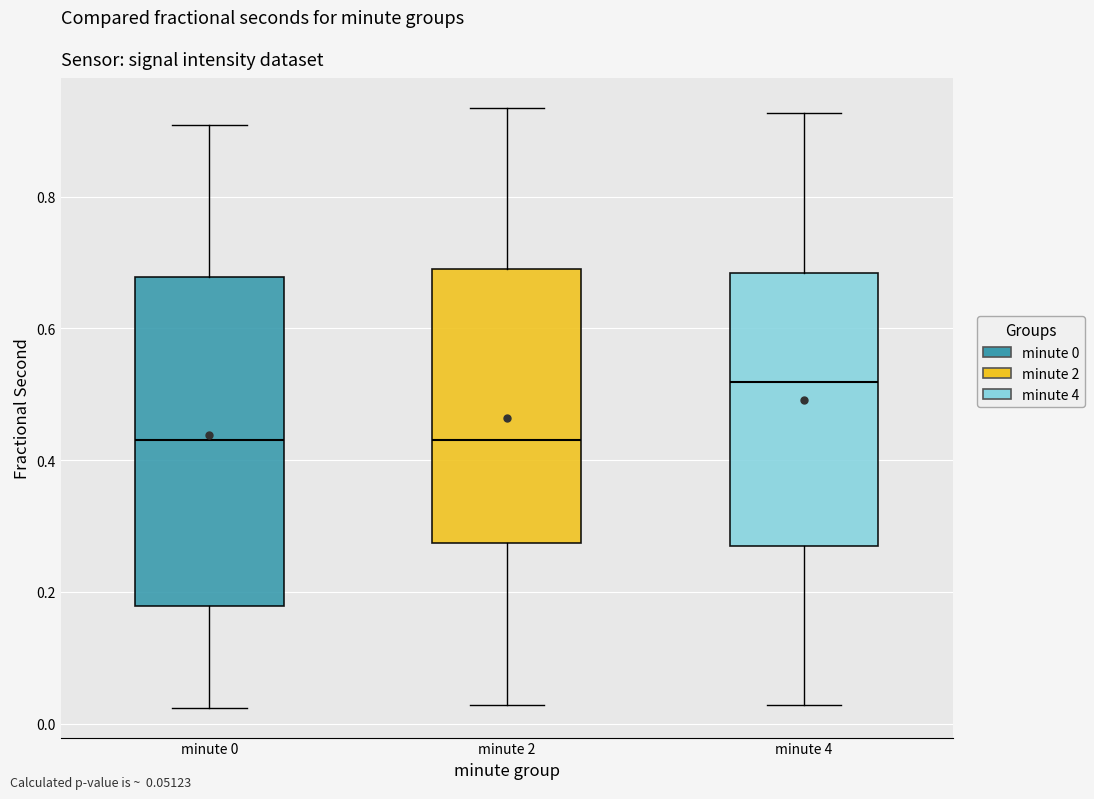

Where does the median line of the box for minute 2 sit on the y-axis? The values are not printed on the chart, so give them approximately, as read against the axis.

0.44